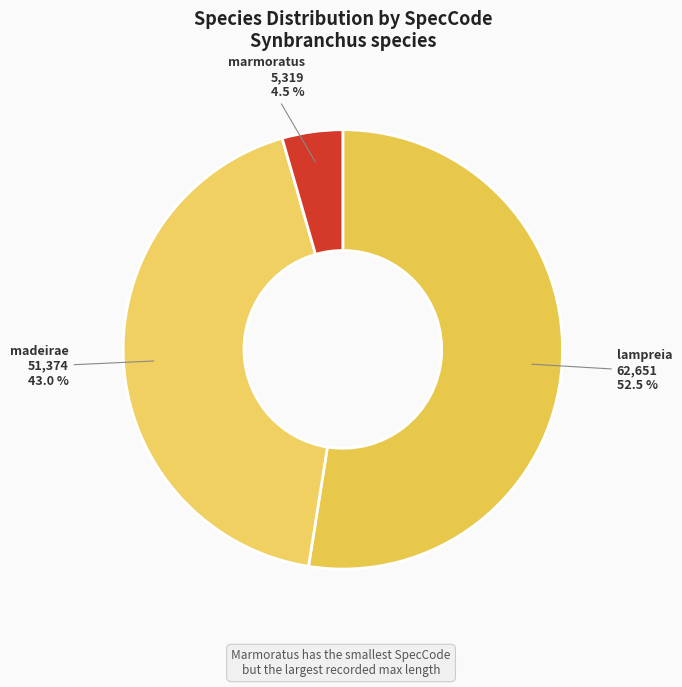

To the nearest percent, what is the difference between the largest and smallest slice percentages?

48%